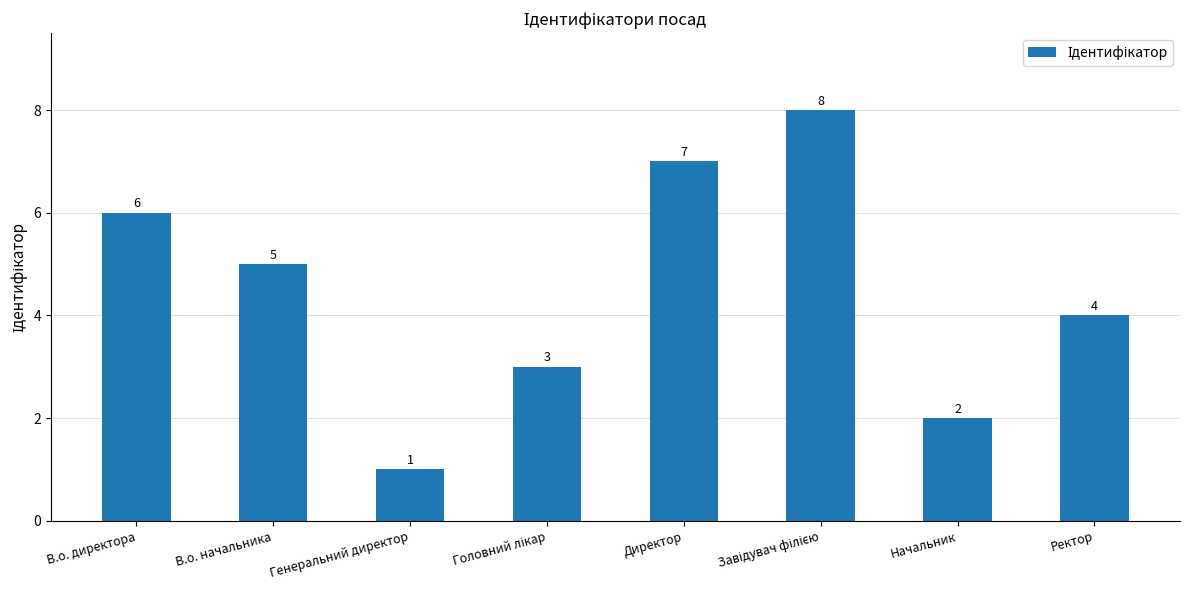

What is the difference between the values at В.о. начальника and Начальник?

3